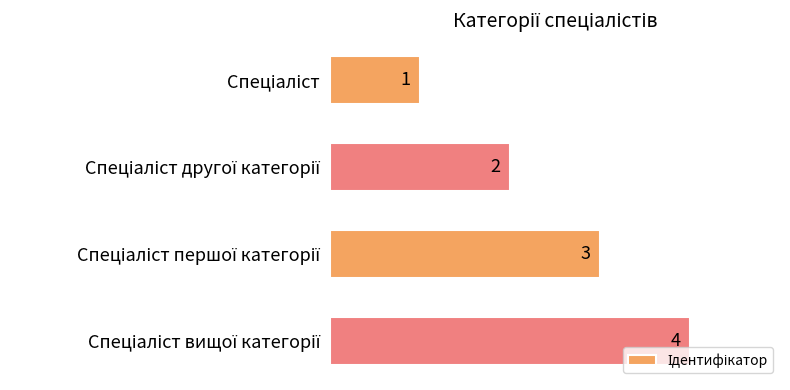

What is the sum of all values?

10